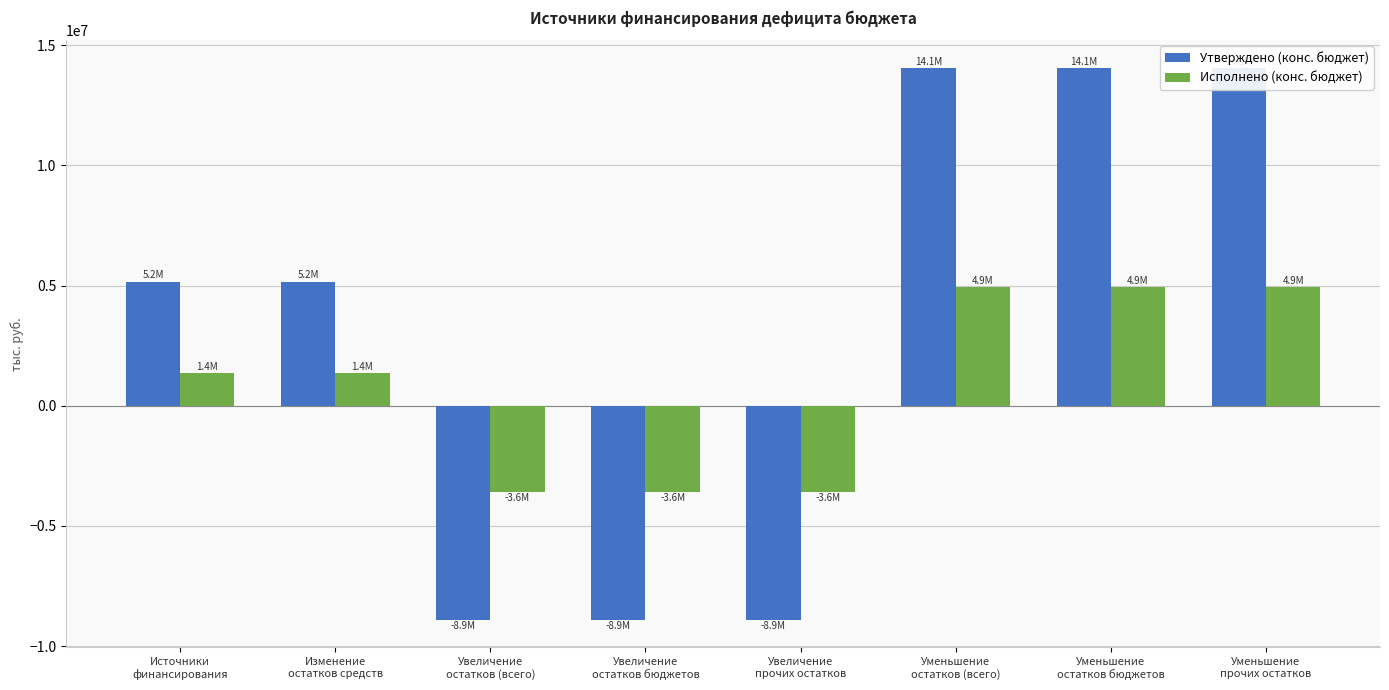

At which category does the chart reach its minimum across all series?

Увеличение
остатков (всего)